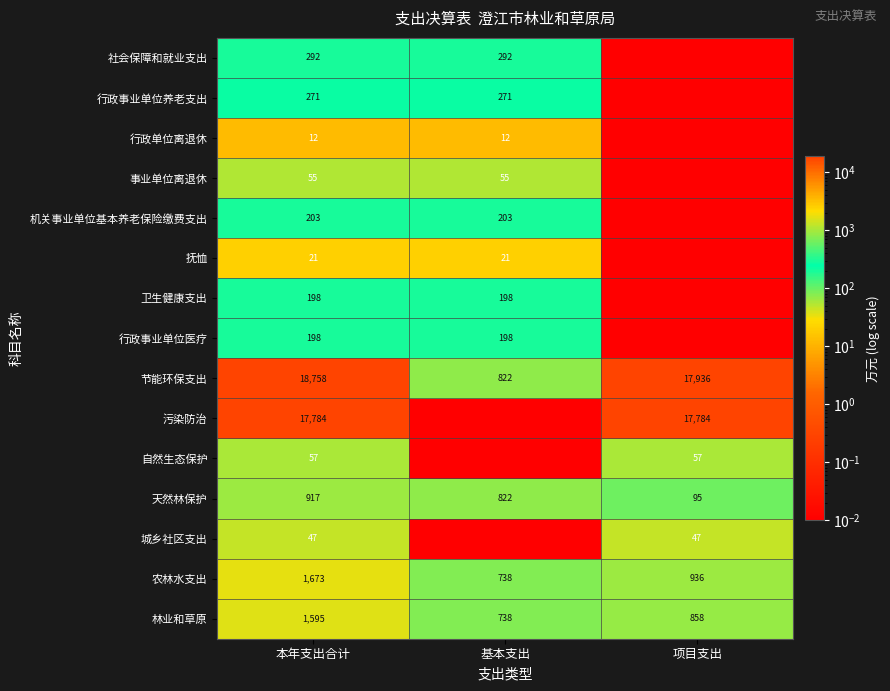

At which label is 农林水支出 closest to 1205?

项目支出